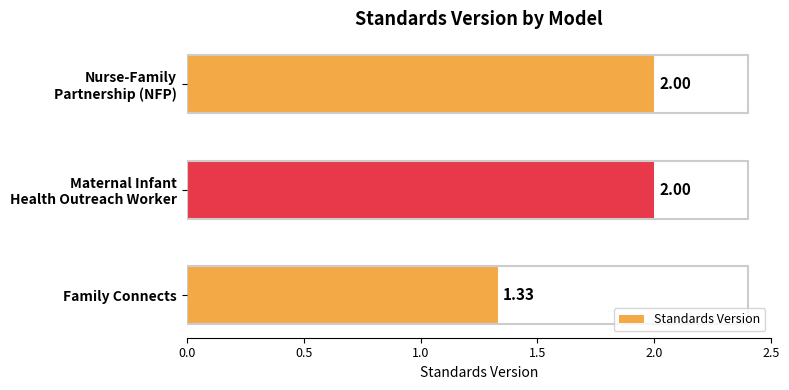

At which category does the chart reach its minimum across all series?

Family Connects